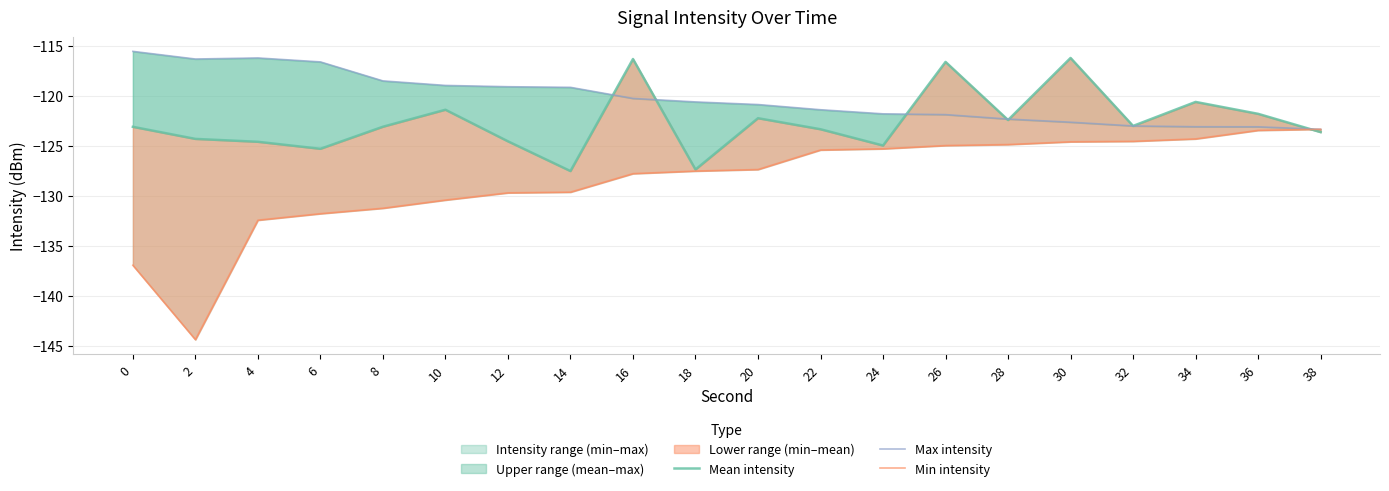

Which series ends up on top after the final intersection of Min intensity and Mean intensity?

Min intensity